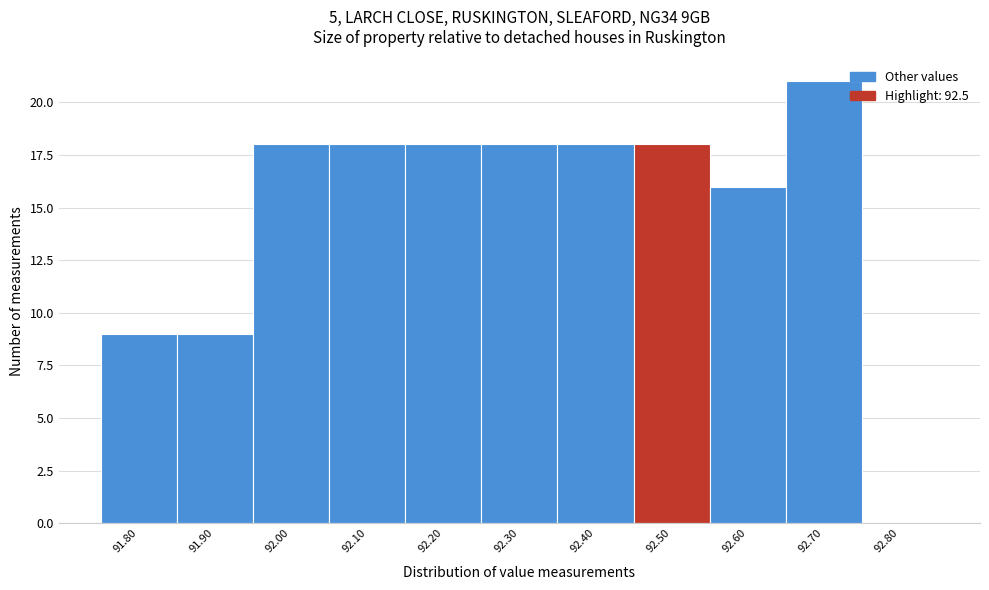

Reading left to right, list every bar in this chart as the range it spans on the x-axis followed by its height. The values are not printed on the chart, so give them approximately, as read against the axis.

91.75 to 91.85: 9
91.85 to 91.95: 9
91.95 to 92.05: 18
92.05 to 92.15: 18
92.15 to 92.25: 18
92.25 to 92.35: 18
92.35 to 92.45: 18
92.45 to 92.55: 18
92.55 to 92.65: 16
92.65 to 92.75: 21
92.75 to 92.85: 0